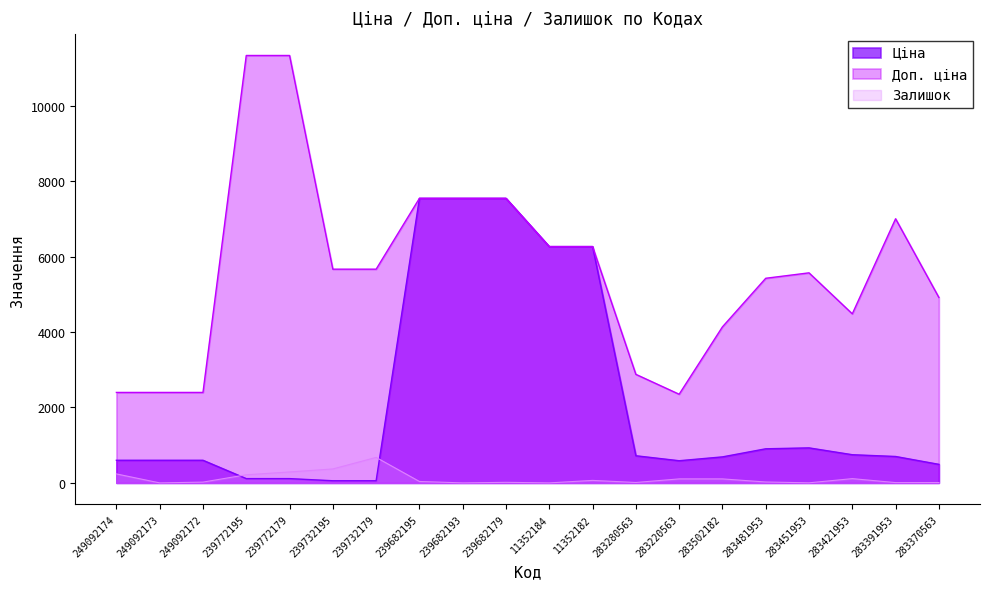

Reading left to right, extract all data points from this chart.

Ціна: 599.7	599.7	599.7	113.3	113.3	56.7	56.7	7545.9	7545.9	7545.9	6266.7	6266.7	719.6	587.7	689.6	904.3	928.3	747.2	700.4	491.7
Доп. ціна: 2398.7	2398.7	2398.7	11334.0	11334.0	5667.0	5667.0	7545.9	7545.9	7545.9	6266.7	6266.7	2878.5	2350.8	4137.8	5425.9	5569.9	4483.2	7004.3	4917.4
Залишок: 238.0	0.0	21.0	215.0	290.0	370.0	676.0	38.0	0.0	15.0	0.0	66.0	11.0	106.0	106.0	24.0	2.0	113.0	8.0	9.0